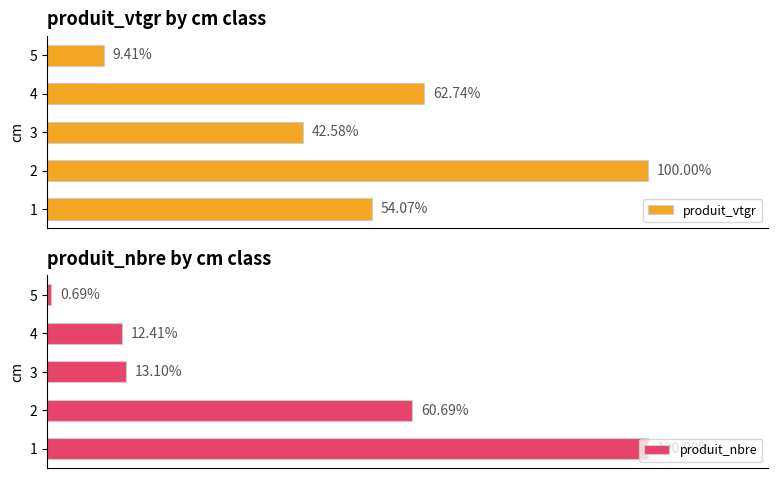

What are all the series names shown in the legend?

produit_vtgr, produit_nbre